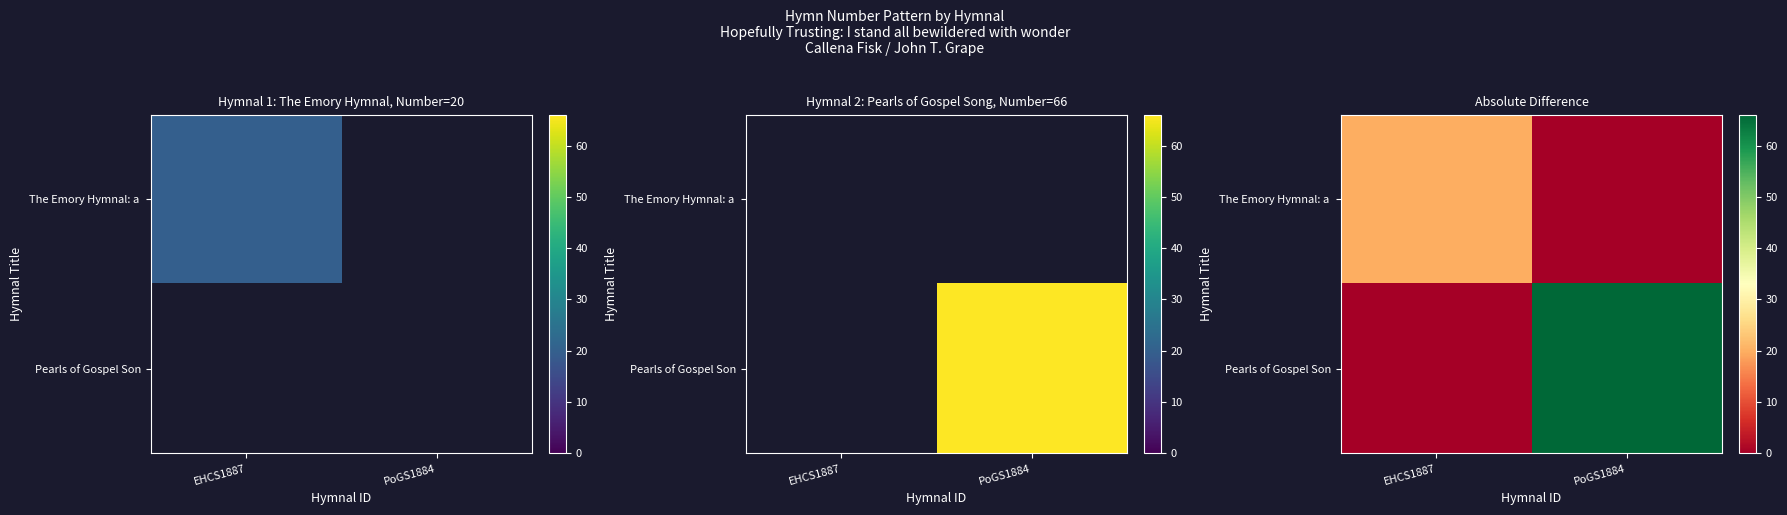

What is the maximum value for The Emory Hymnal: a?

20